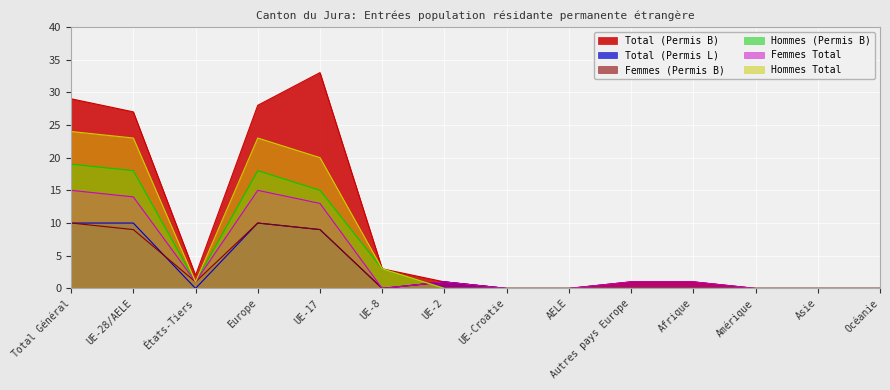

What is the label of the 3rd point from the left?

États-Tiers